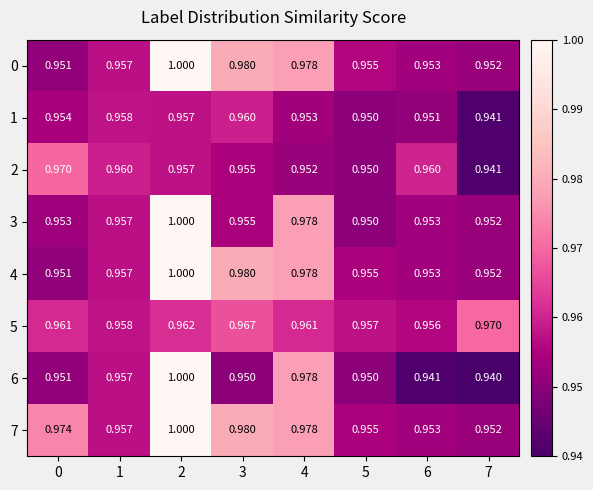

Is the value of 1 at 3 greater than the value of 7 at 6?

Yes